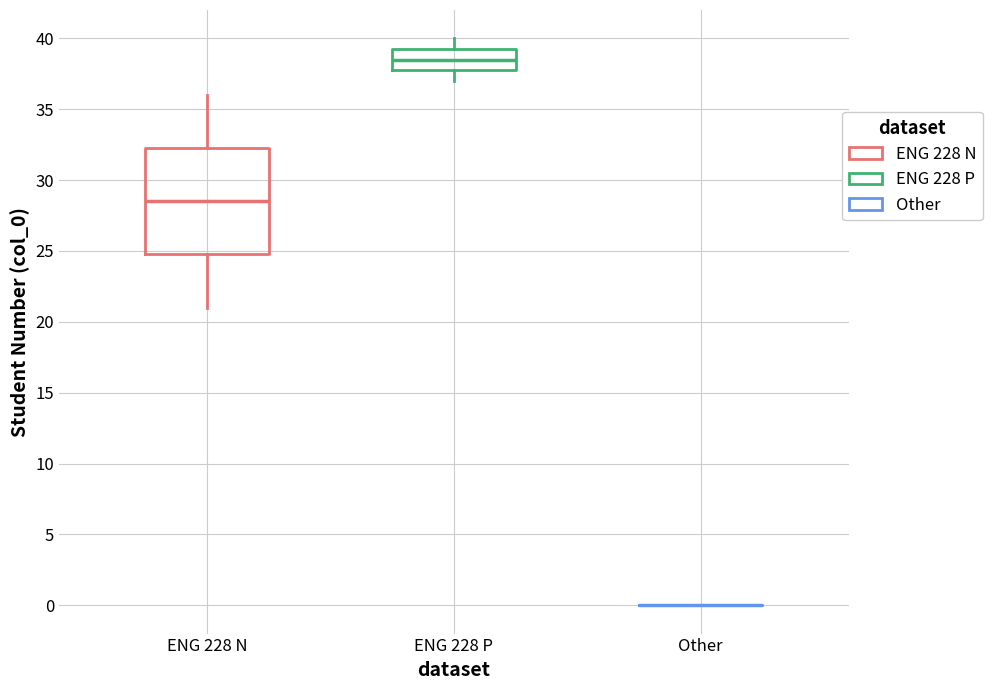

Reading left to right, transcribe this box plot: for each box, give where its median line is, the range the box spans, and where its two whiskers end, as read against the y-axis. The values are not printed on the chart, so give them approximately, as read against the axis.

ENG 228 N: median 28.5, box 25.0 to 32.5, whiskers 21.0 to 36.0
ENG 228 P: median 38.5, box 38.0 to 39.5, whiskers 37.0 to 40.0
Other: box collapsed to a line at 0.0, whiskers 0.0 to 0.0